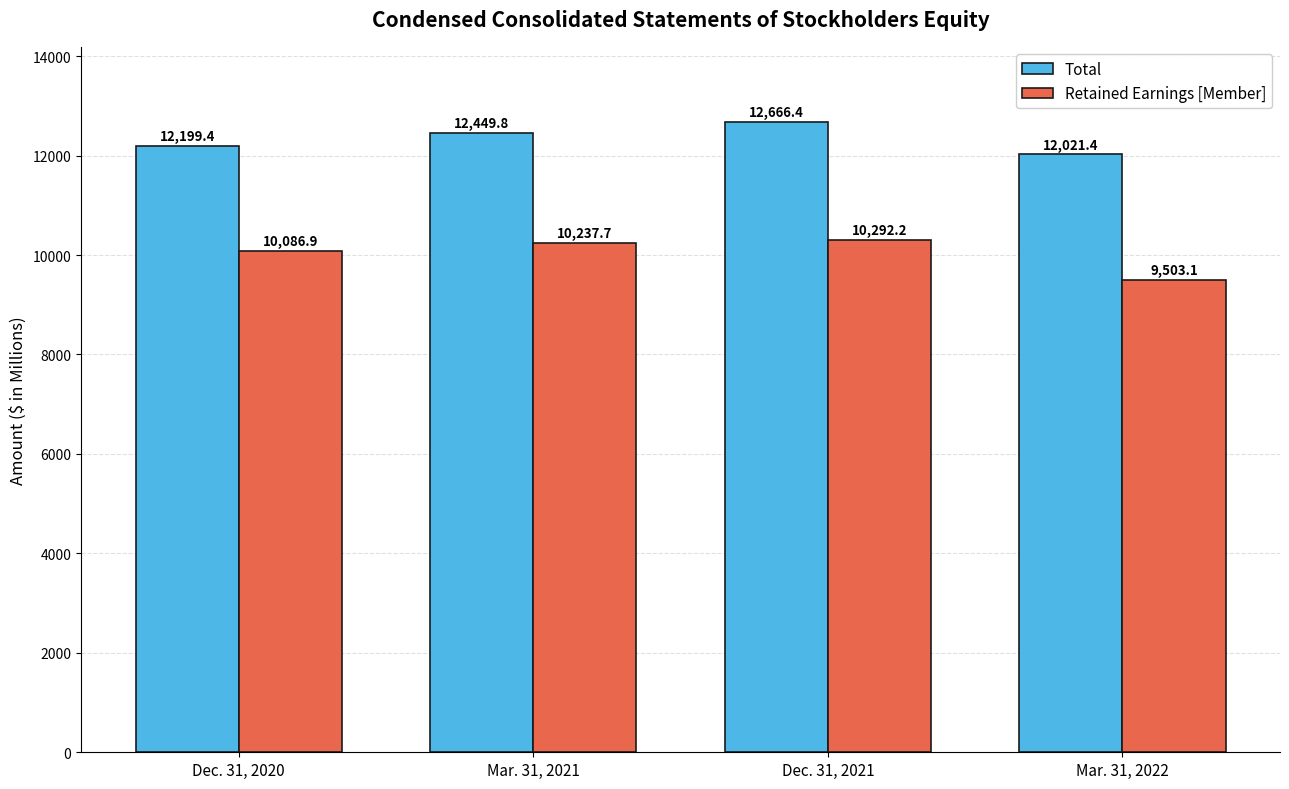

What is the average value of the Retained Earnings [Member] series?

10030.0